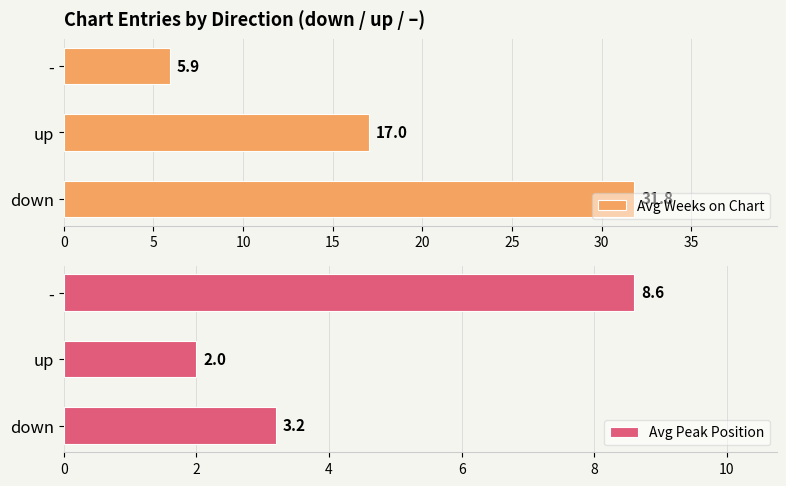

Rank the series by their average value, from highest to lowest.

Avg Weeks on Chart, Avg Peak Position